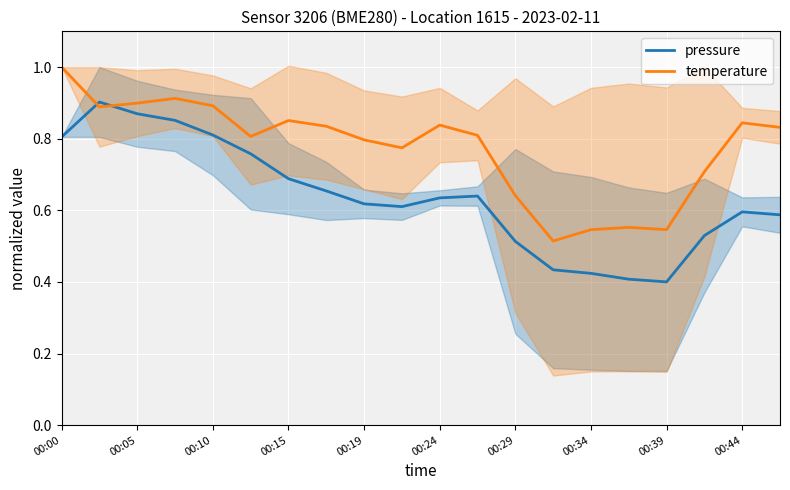

Which label corresponds to the largest value in the chart?

00:00